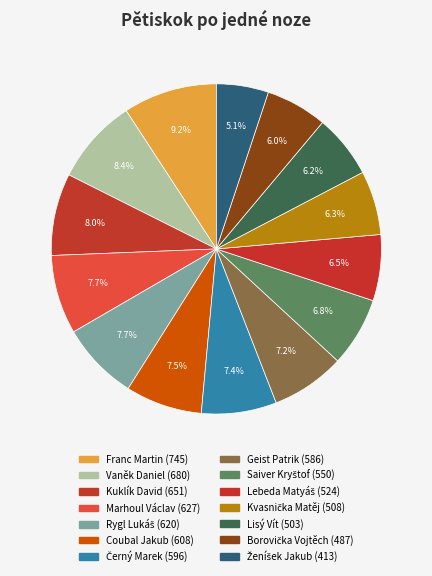

How many segments does this pie chart have?

14